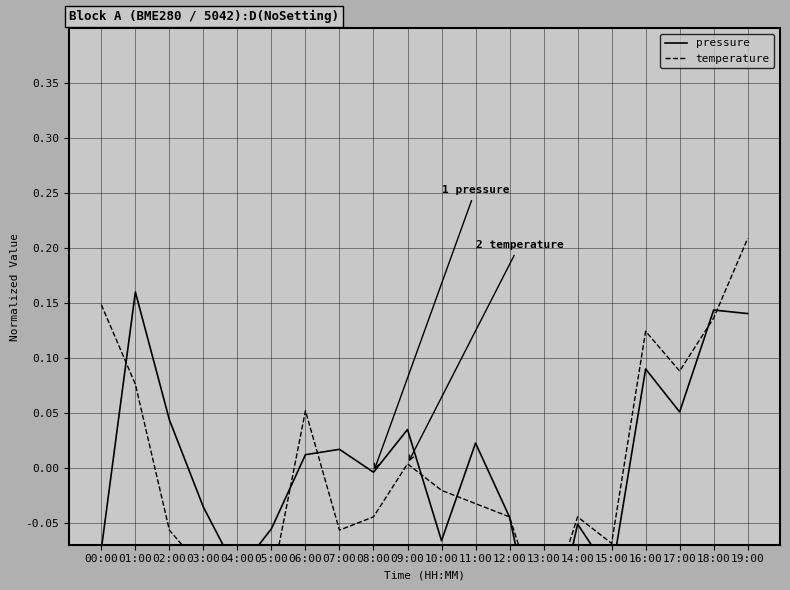

The temperature series shows -0.0 at 13:00. True or false?

False